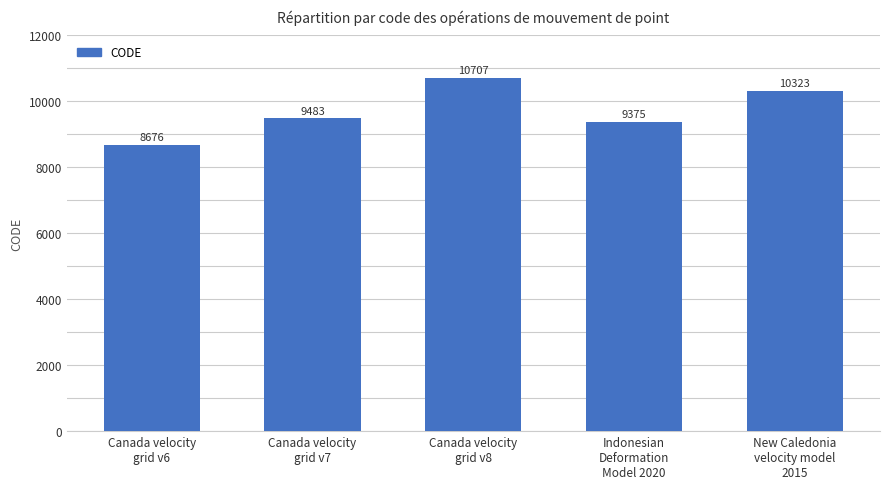

What is the label of the 5th bar from the right?

Canada velocity
grid v6